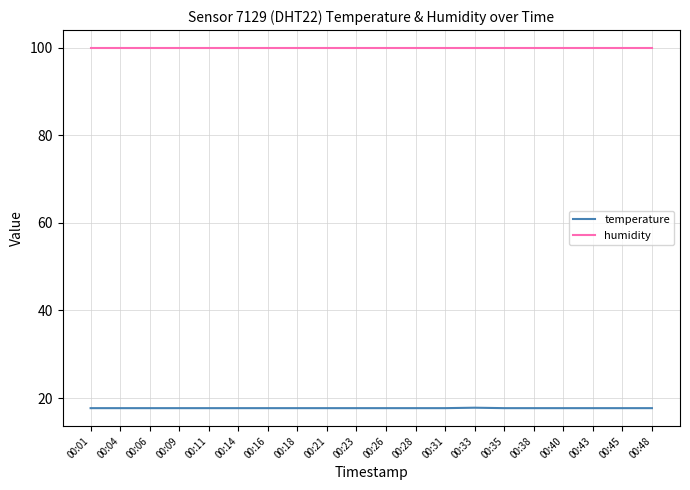

What is the difference between the highest and lowest values at 00:26?

82.2